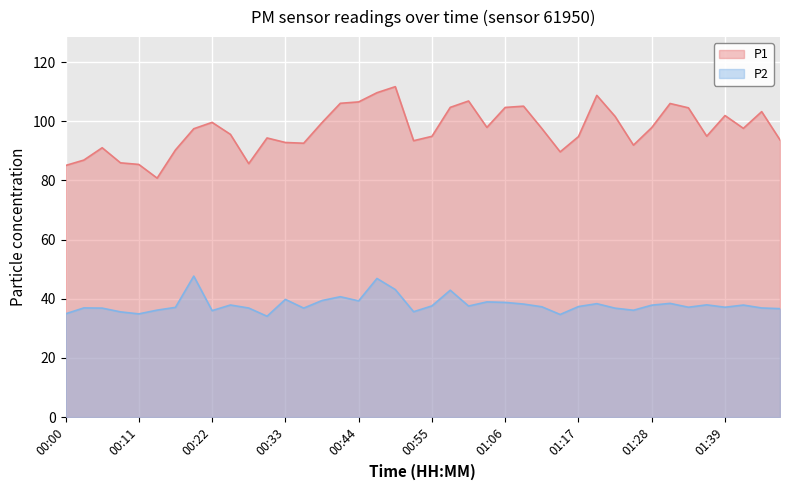

Which has a higher value, 00:44 or 01:53?

00:44